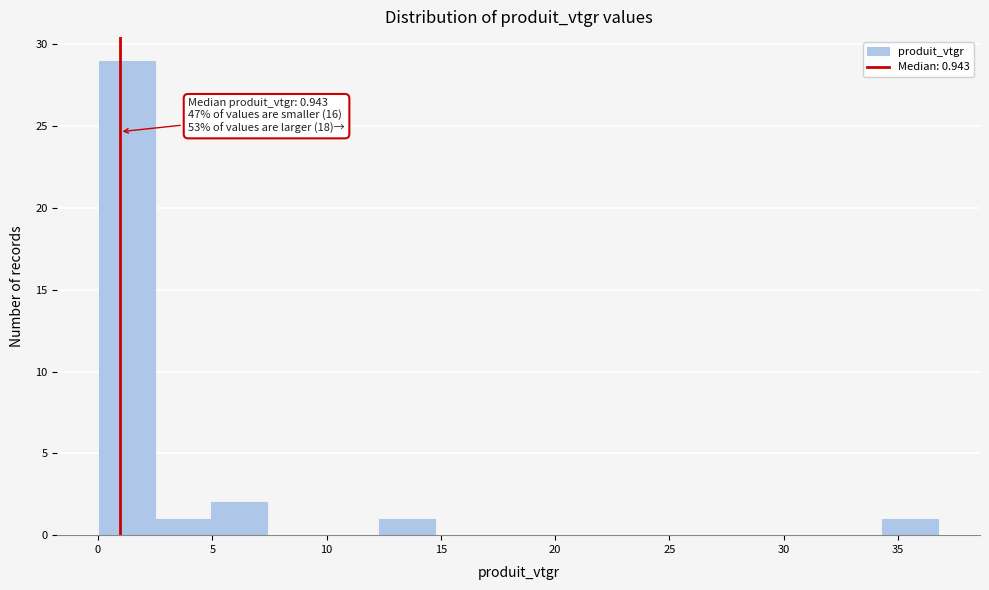

Which range on the x-axis has the tallest bar?

0.0 to 2.5